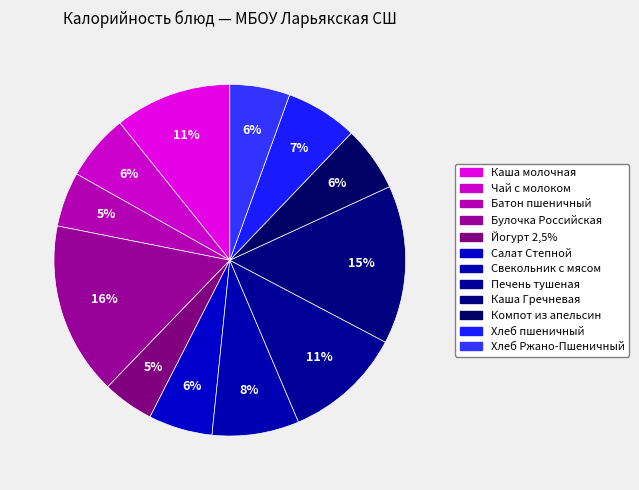

To the nearest percent, what is the difference between the Компот из апельсин and Батон пшеничный slice percentages?

1%